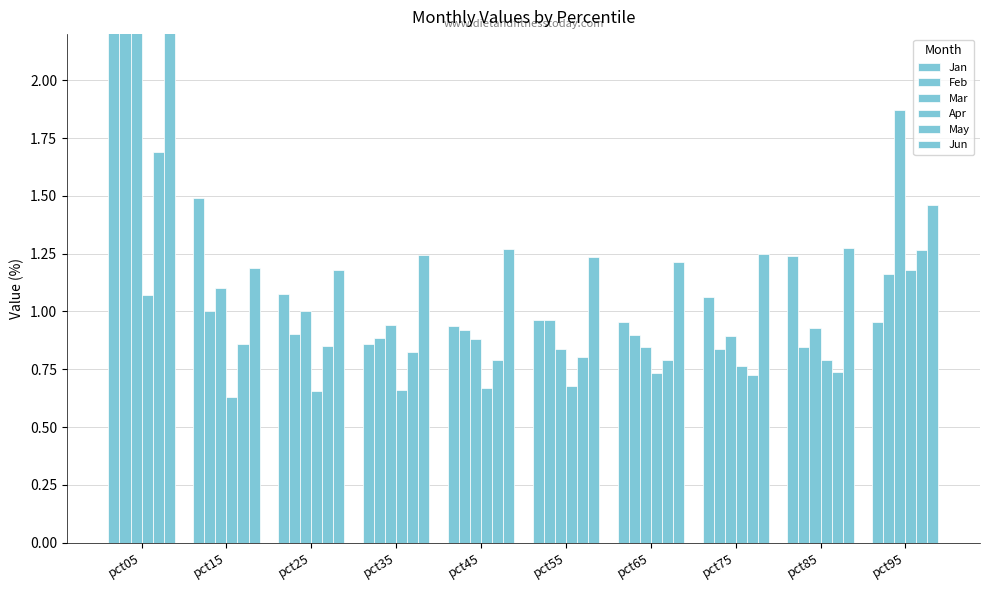

Reading left to right, list all the values displayed in this chart.

Jan: 4.4	1.5	1.1	0.9	0.9	1.0	1.0	1.1	1.2	1.0
Feb: 3.0	1.0	0.9	0.9	0.9	1.0	0.9	0.8	0.8	1.2
Mar: 2.5	1.1	1.0	0.9	0.9	0.8	0.8	0.9	0.9	1.9
Apr: 1.1	0.6	0.7	0.7	0.7	0.7	0.7	0.8	0.8	1.2
May: 1.7	0.9	0.9	0.8	0.8	0.8	0.8	0.7	0.7	1.3
Jun: 2.7	1.2	1.2	1.2	1.3	1.2	1.2	1.3	1.3	1.5